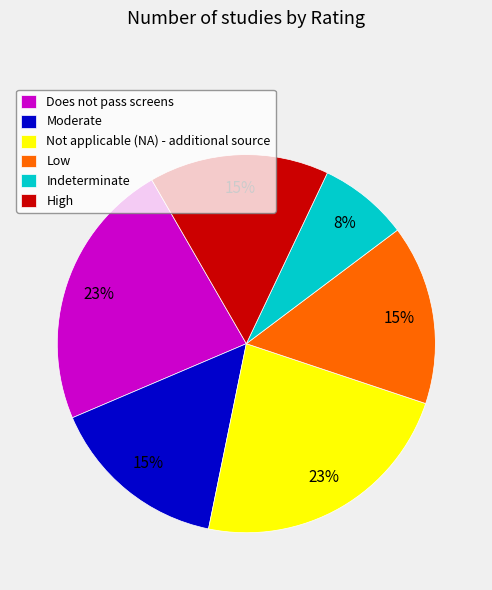

Does any single category account for the majority?

No